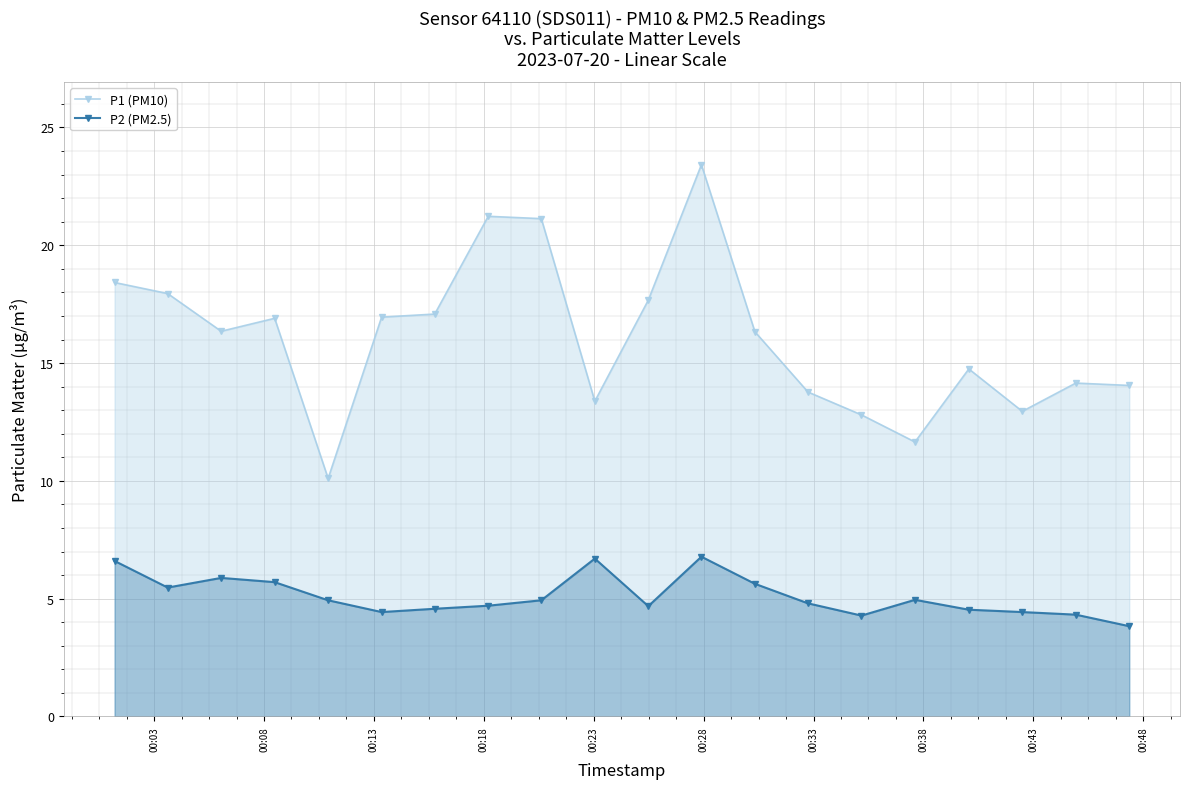

Which series has the largest range (max minus min)?

P1 (PM10)